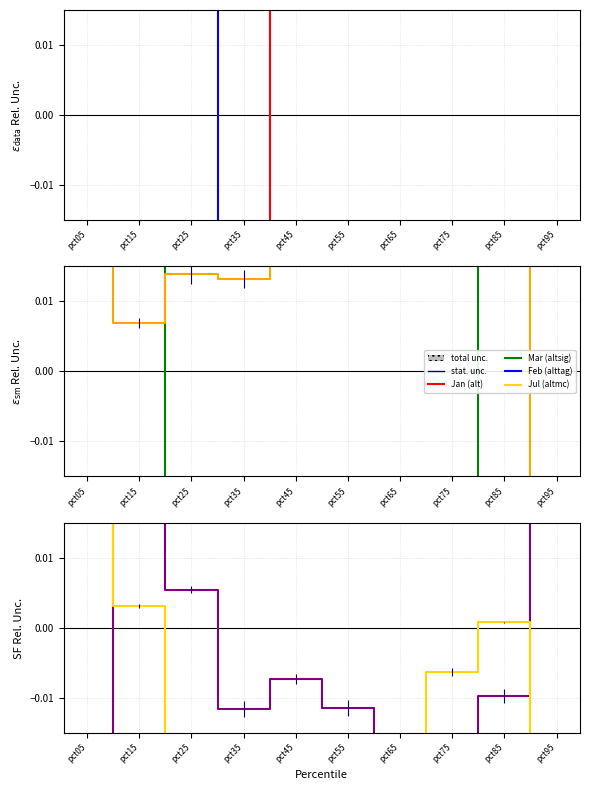

How many categories are shown in the chart?

10